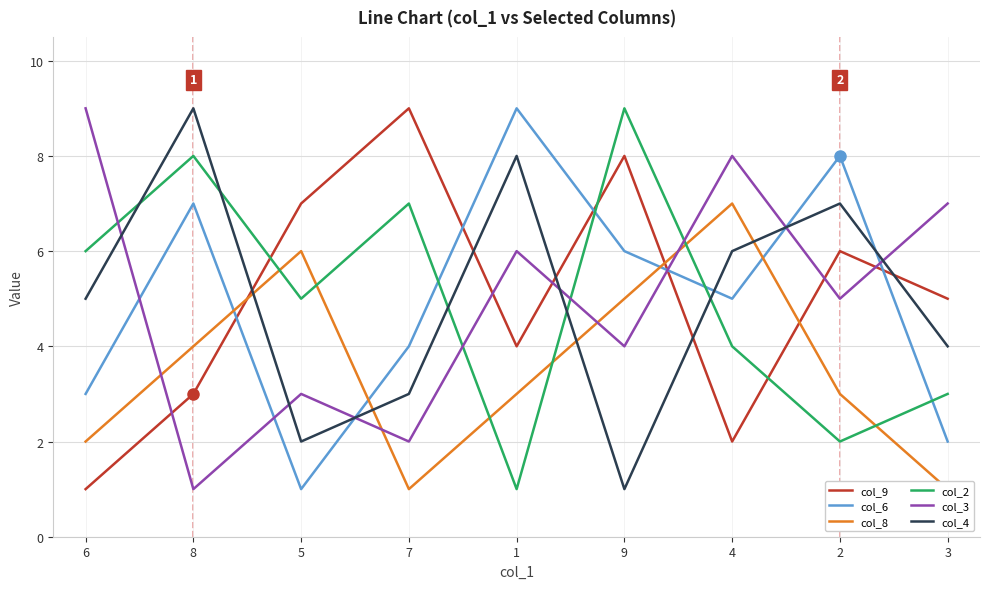

After their last crossing, which series has the higher values: col_8 or col_2?

col_2